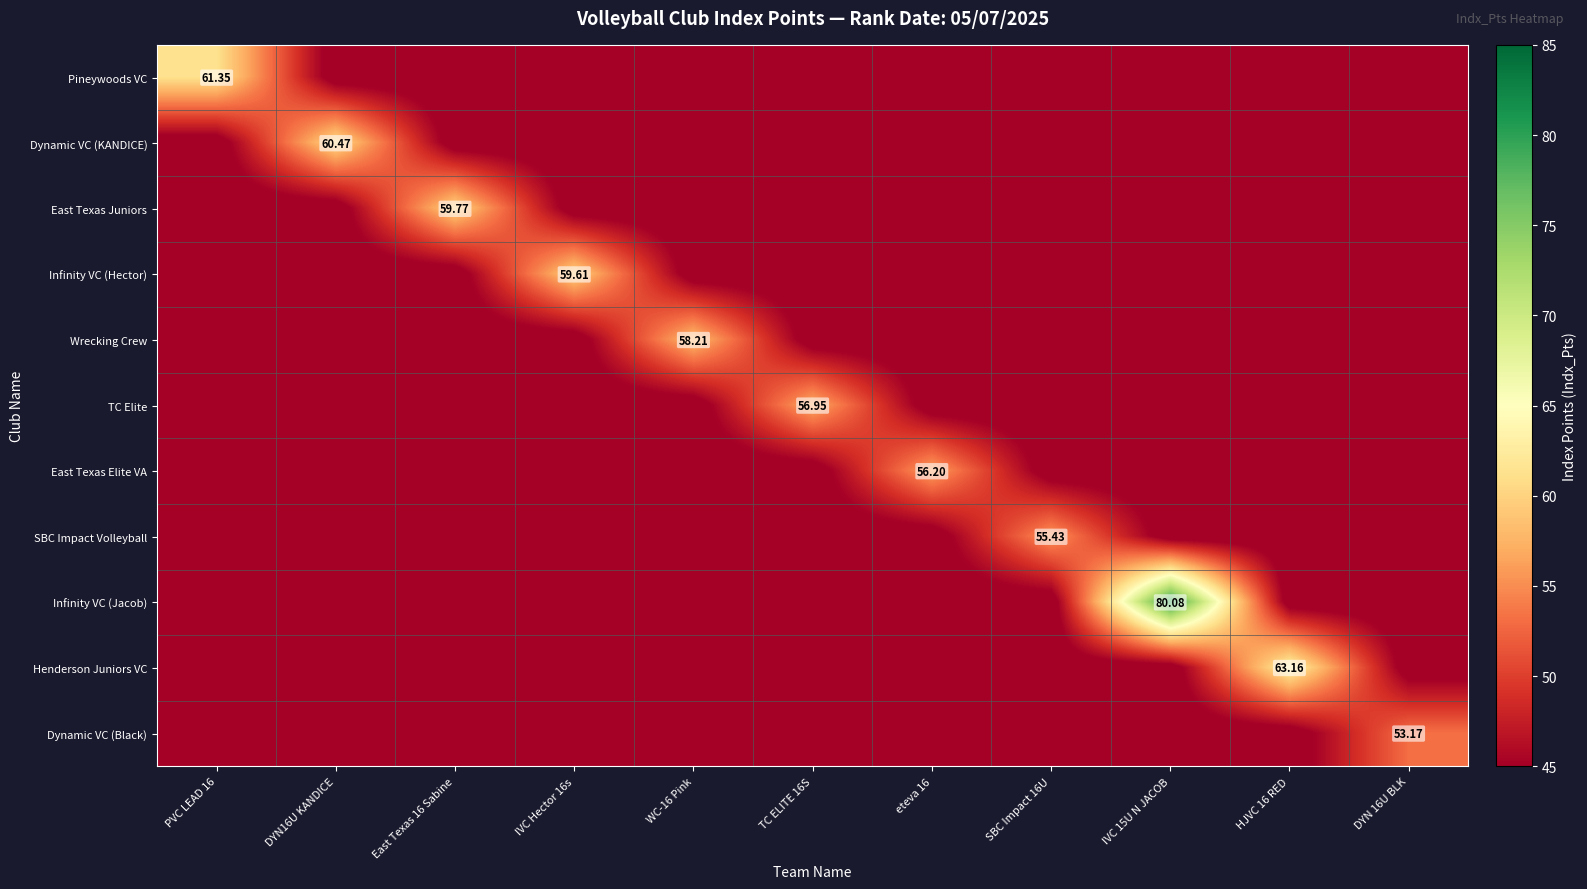

List the labels in order of TC Elite value, smallest first.

PVC LEAD 16, DYN16U KANDICE, East Texas 16 Sabine, IVC Hector 16s, WC-16 Pink, eteva 16, SBC Impact 16U, IVC 15U N JACOB, HJVC 16 RED, DYN 16U BLK, TC ELITE 16S